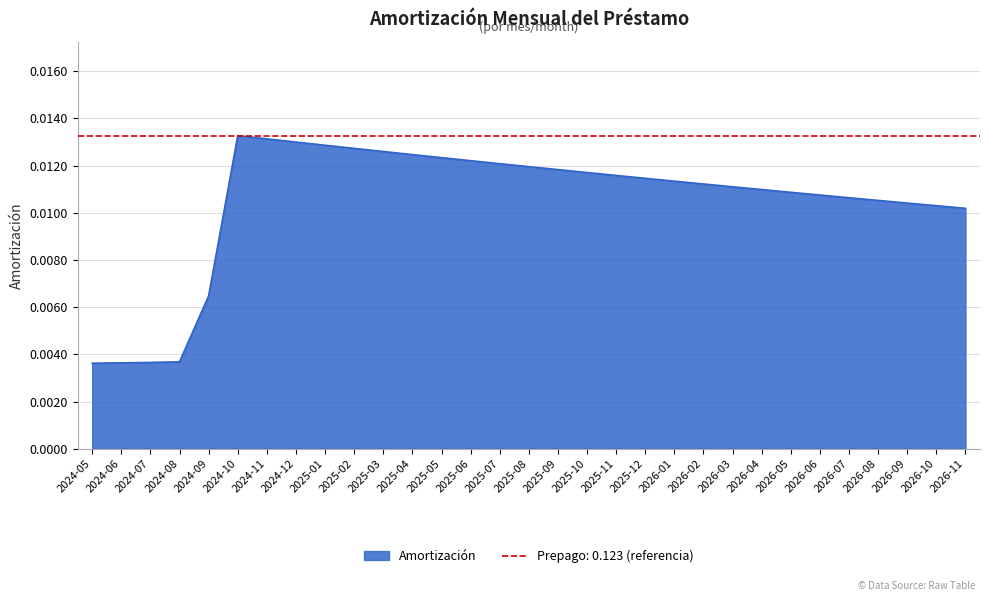

At which label is the value closest to 0?

2024-05